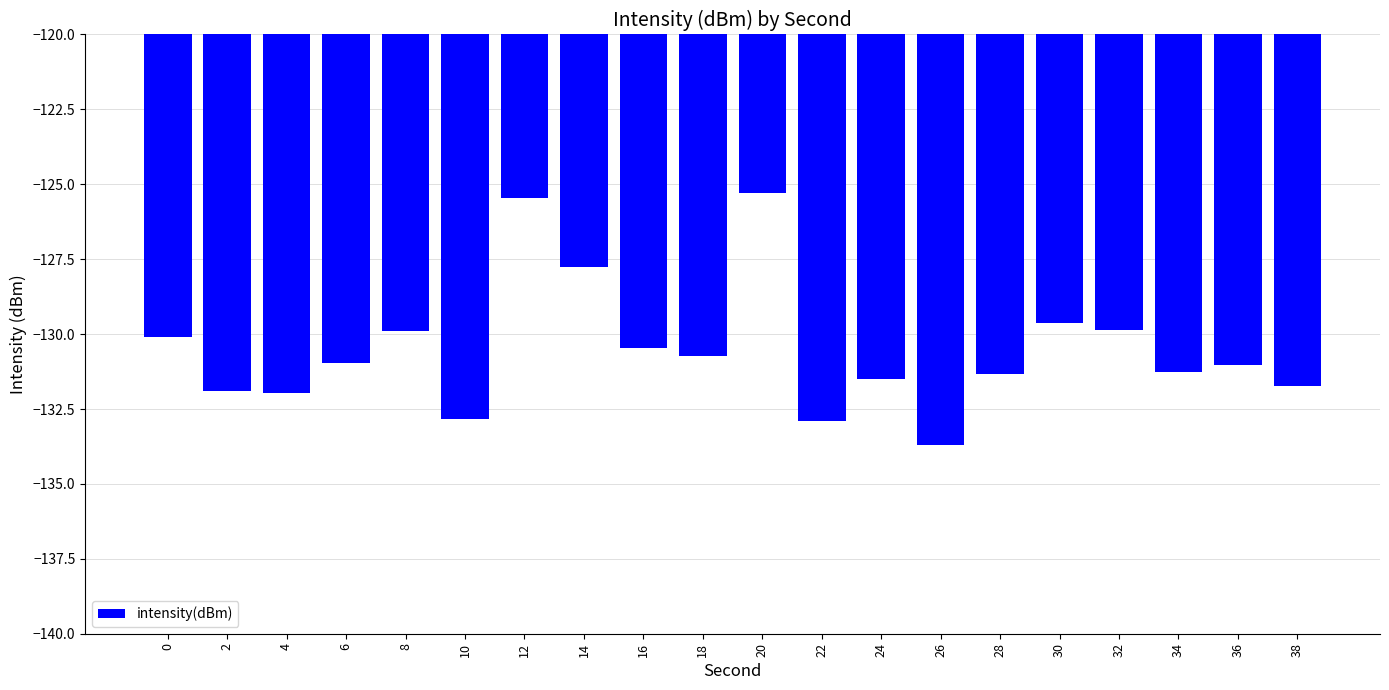

What is the approximate value at 10?

-132.8